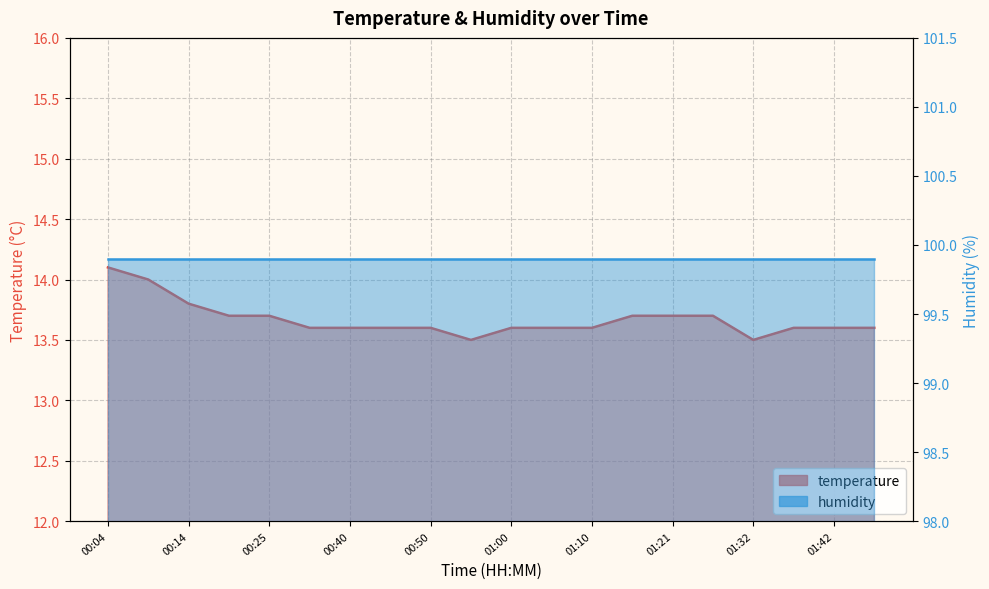

List the labels in order of value, smallest first.

00:55, 01:32, 00:35, 00:40, 00:45, 00:50, 01:00, 01:05, 01:10, 01:37, 01:42, 01:47, 00:19, 00:25, 01:16, 01:21, 01:27, 00:14, 00:09, 00:04